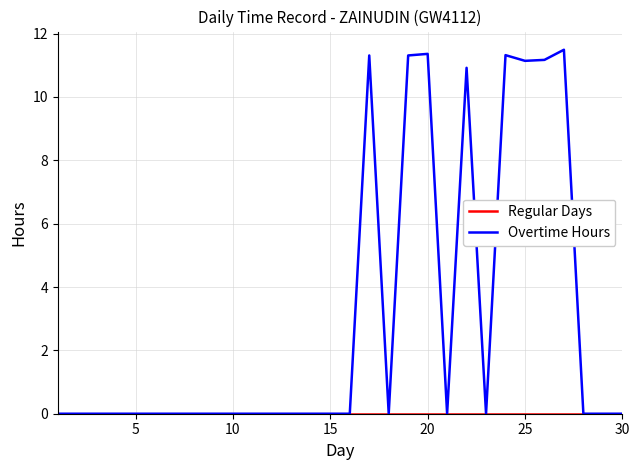

Which series has the largest total across all categories?

Overtime Hours